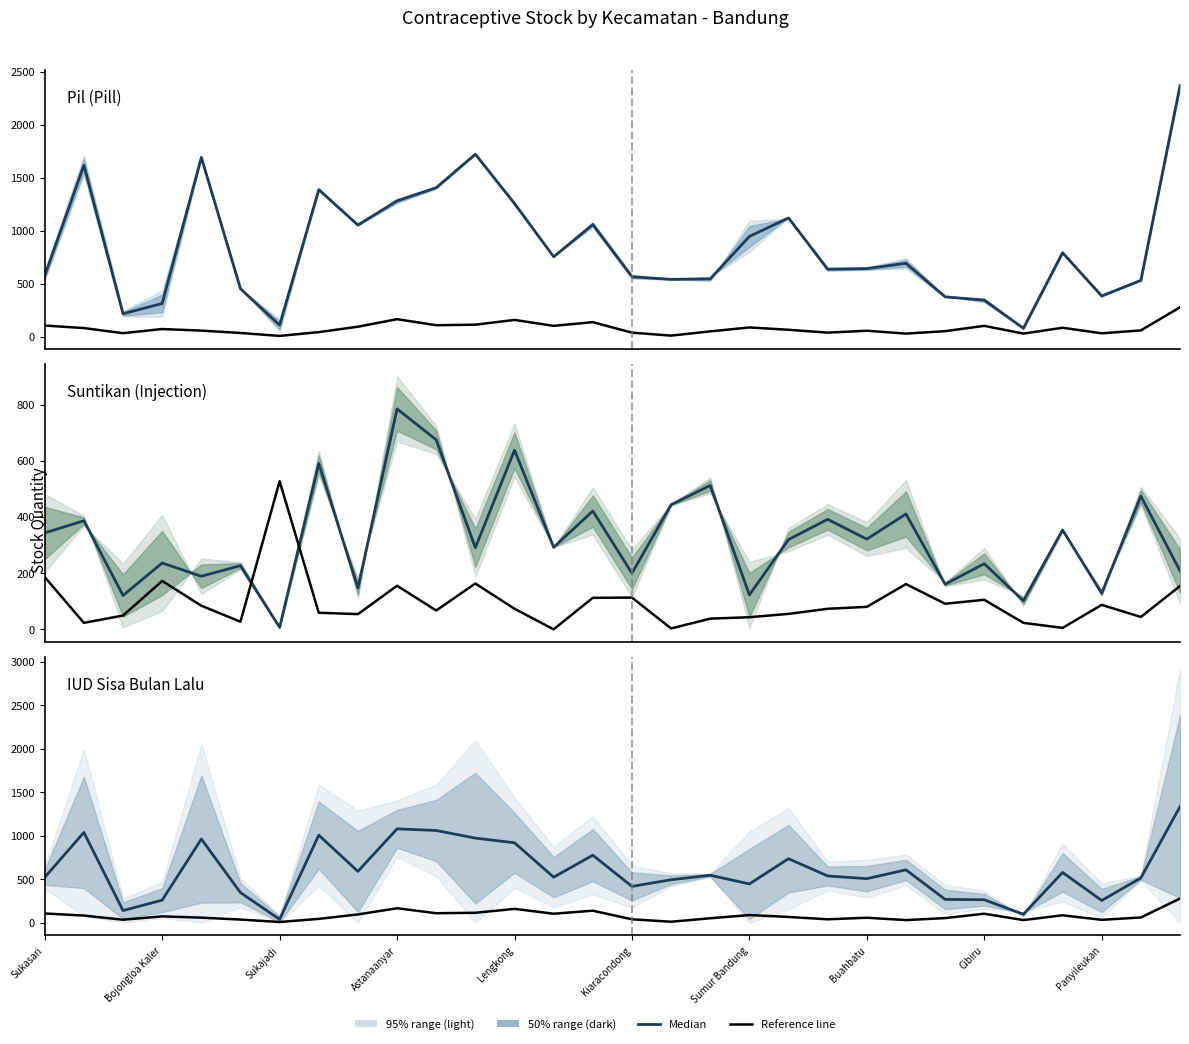

How many interior local valleys does the pil sisa bulan lalu series have?

9